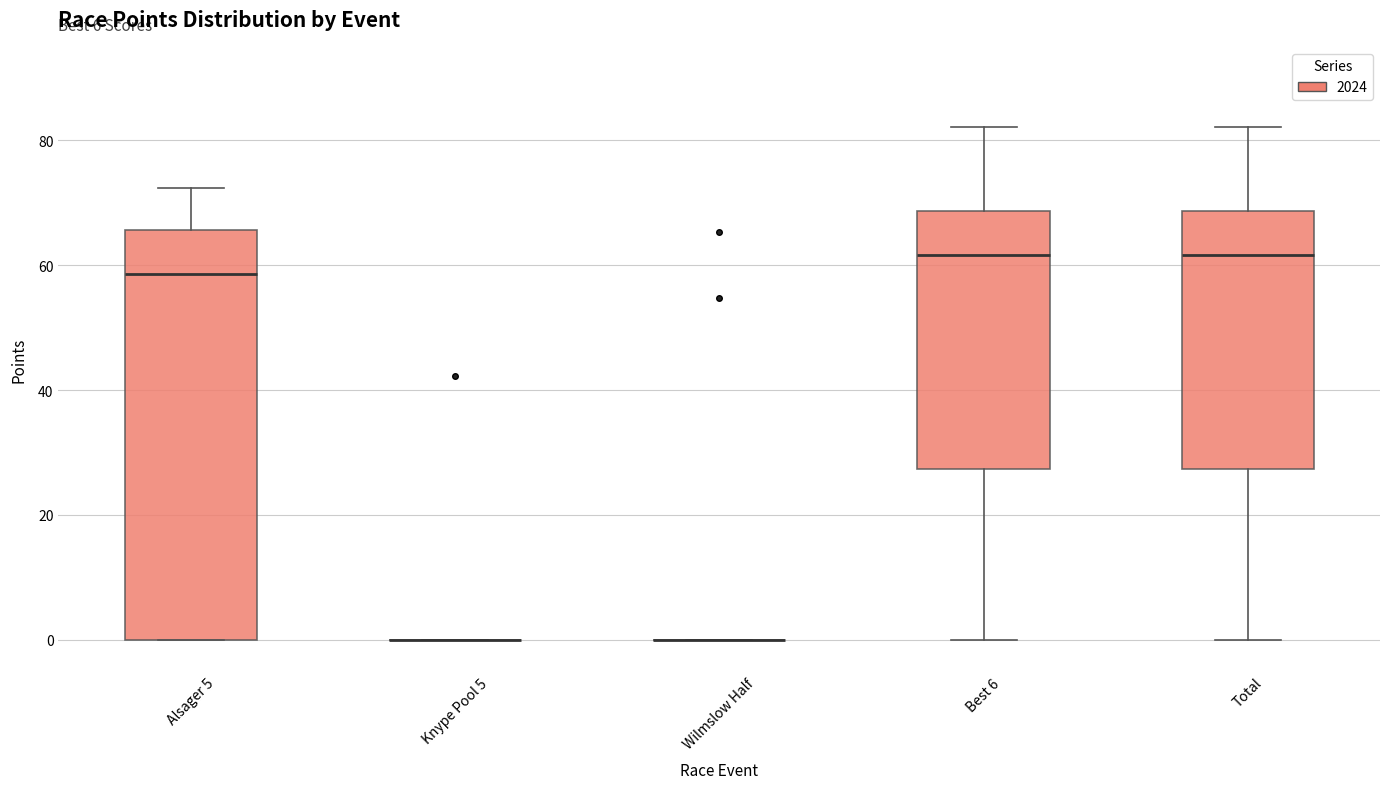

Reading left to right, read every box against the y-axis: the position of its median line, the range the box covers, and the ends of its whiskers. The values are not printed on the chart, so give them approximately, as read against the axis.

Alsager 5: median 58, box 0 to 66, whiskers 0 to 72
Knype Pool 5: box collapsed to a line at 0, whiskers 0 to 0
Wilmslow Half: box collapsed to a line at 0, whiskers 0 to 0
Best 6: median 62, box 28 to 68, whiskers 0 to 82
Total: median 62, box 28 to 68, whiskers 0 to 82